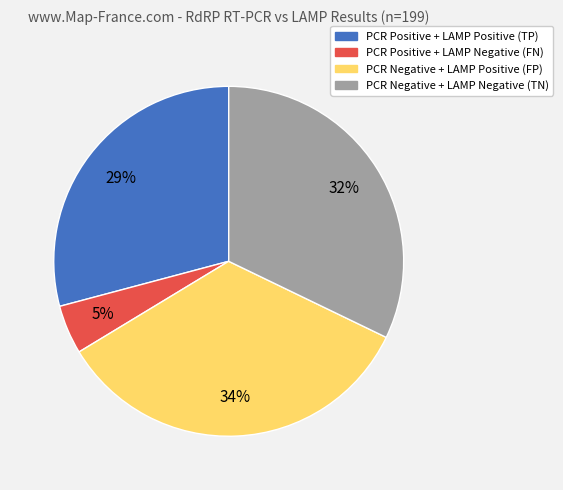

Which category has the smallest portion of the pie?

PCR Positive + LAMP Negative (FN)